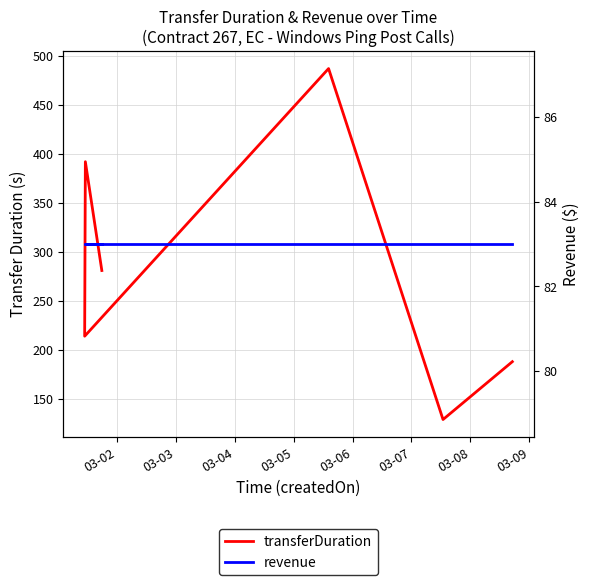

What is the average value of the revenue series?

83